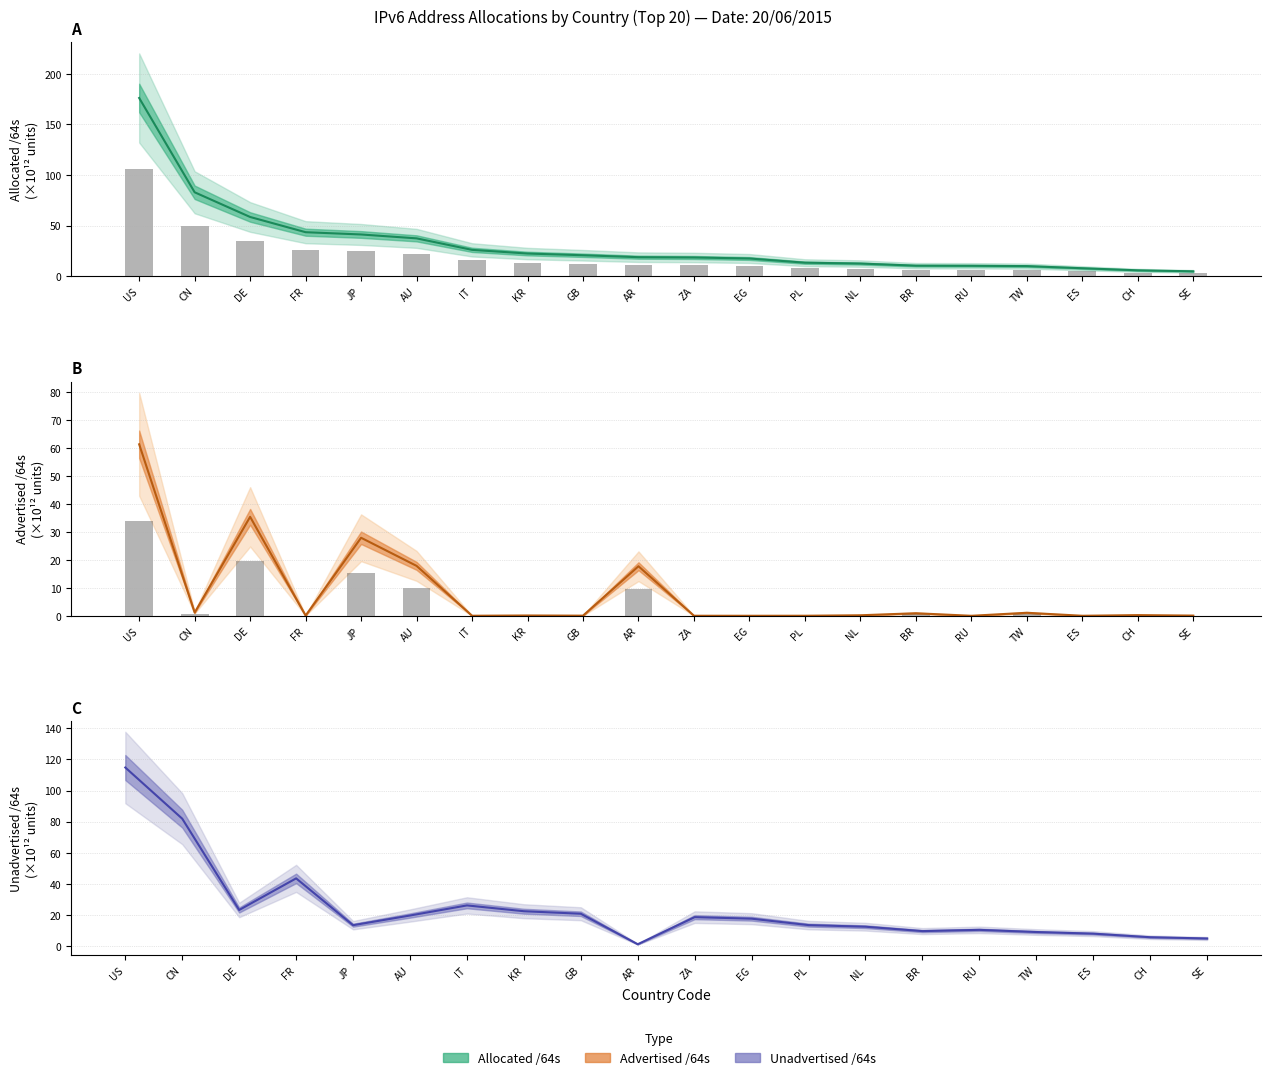

Is it true that Advertised /64s equals 0.6 at BR?

False